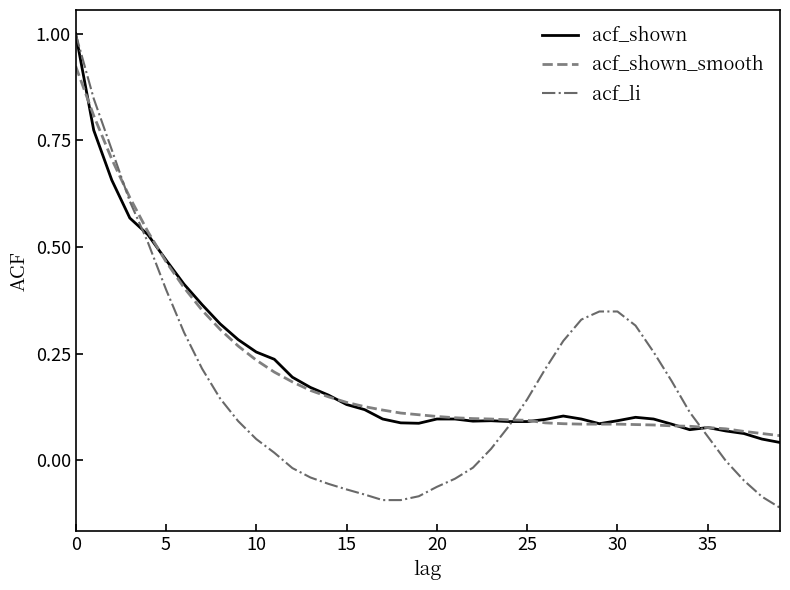

What is the greatest value displayed?

1.0